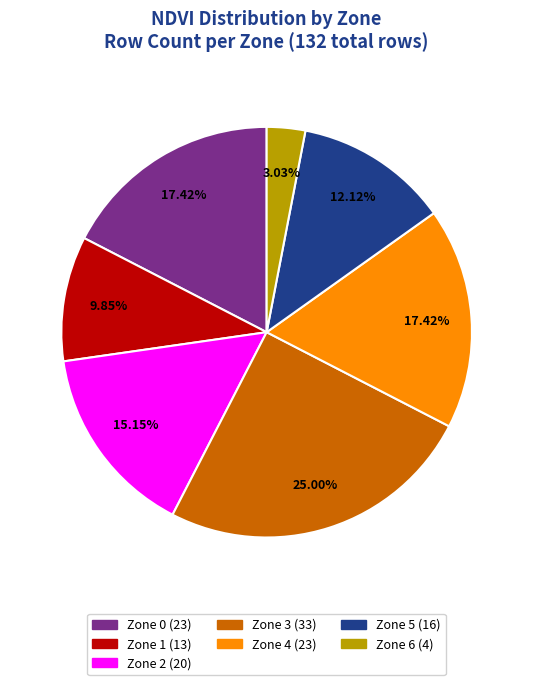

To the nearest percent, what is the combined percentage of Zone 6 and Zone 4?

20%